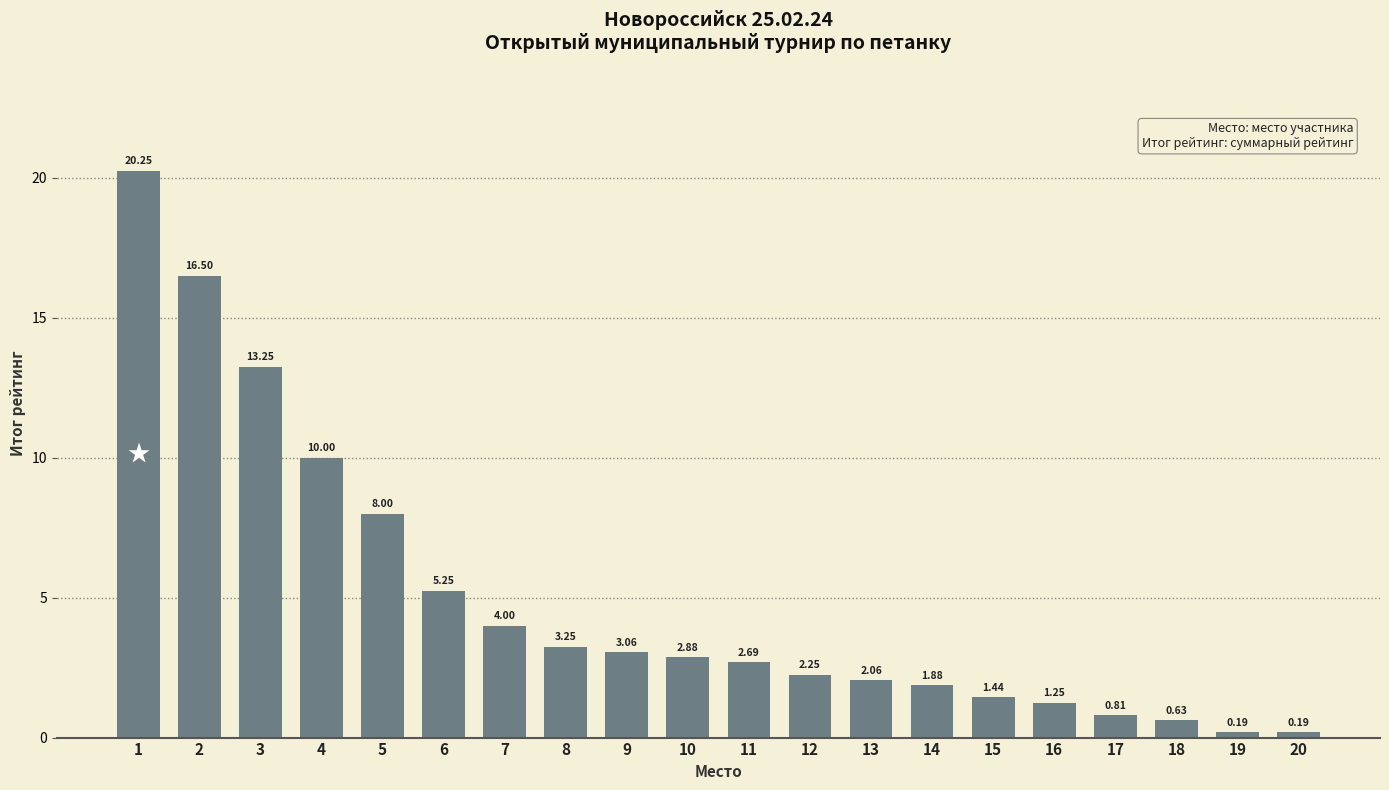

What is the average value?

5.0